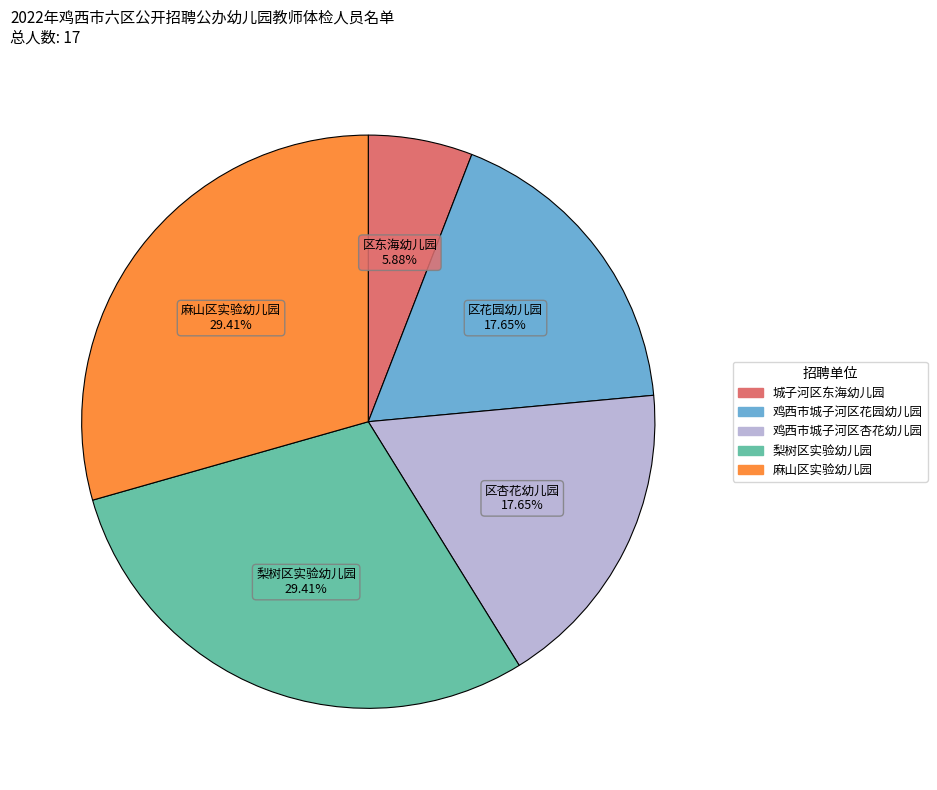

Combined, what portion of the pie is 城子河区东海幼儿园 and 梨树区实验幼儿园?

35.3%